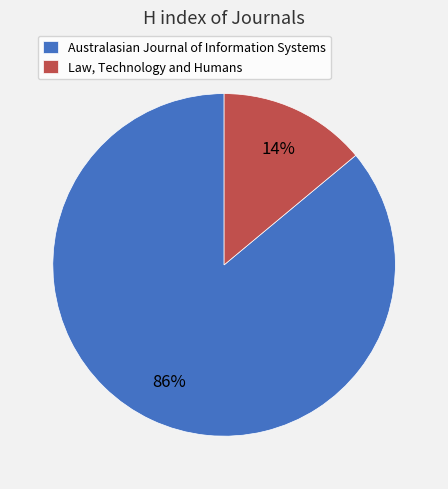

What is the majority slice?

Australasian Journal of Information Systems